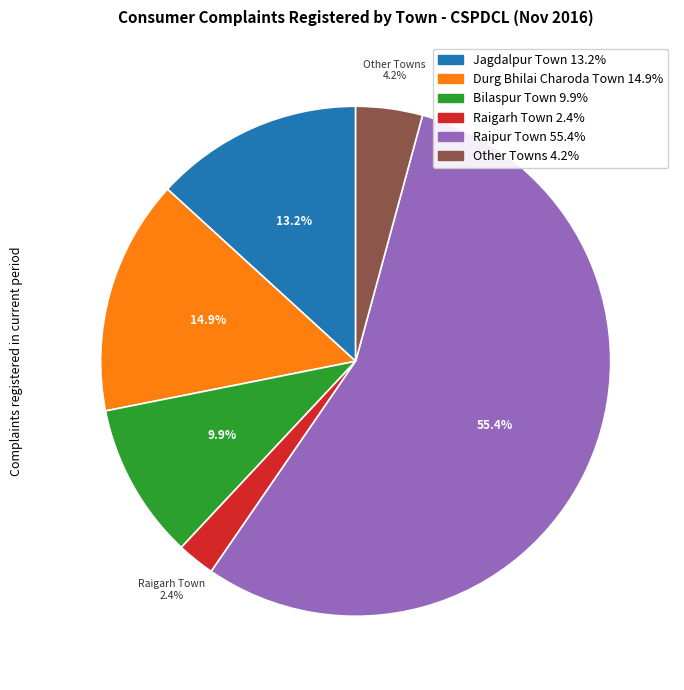

Is there a majority slice in this chart?

Yes